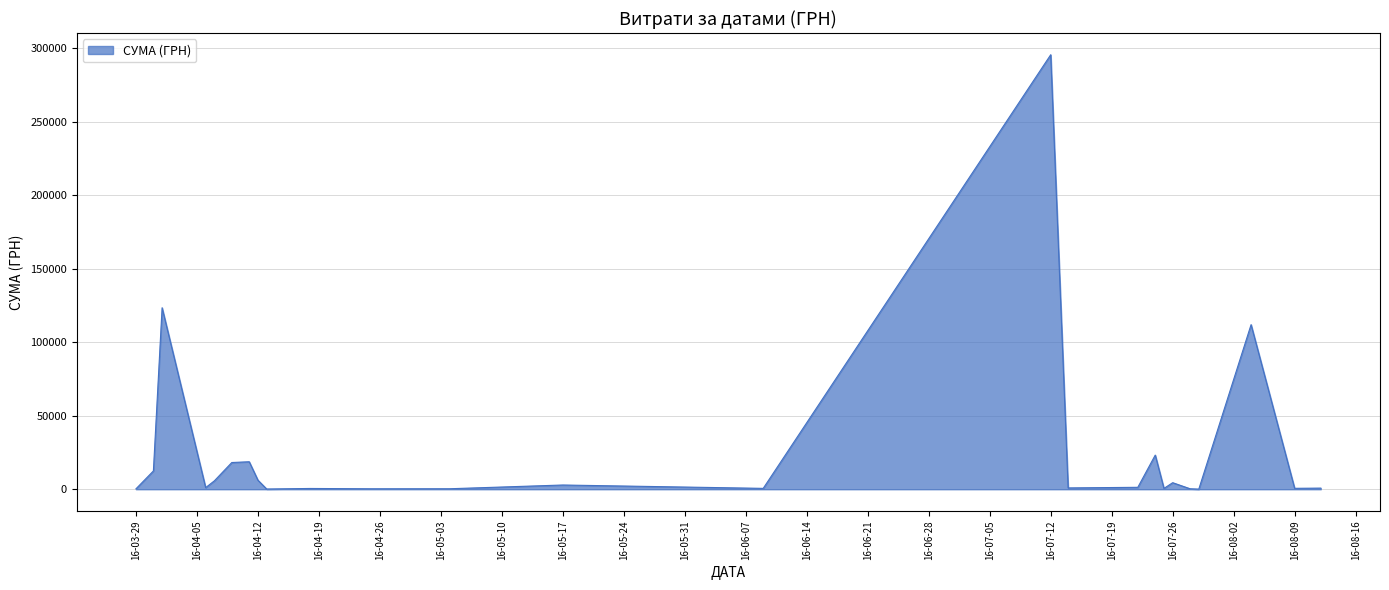

What is the difference between the maximum and minimum values?

295540.8